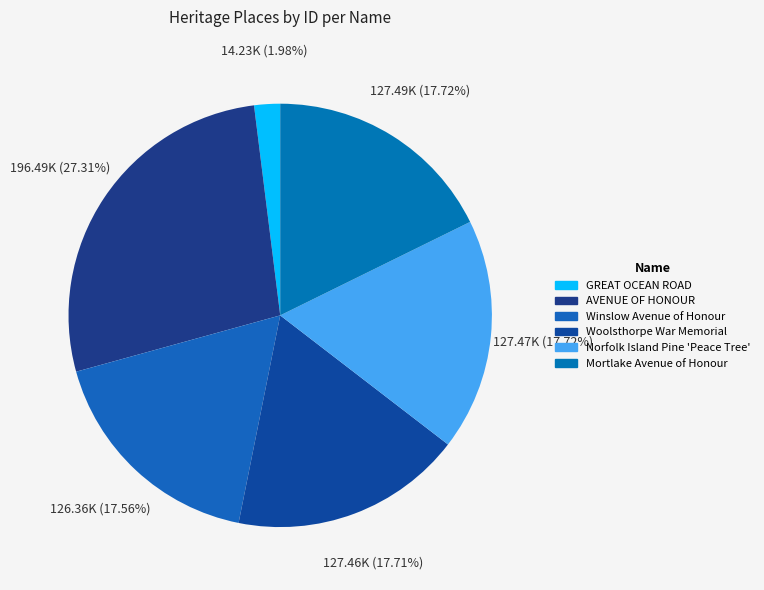

Does Mortlake Avenue of Honour account for over 50% of the chart?

No